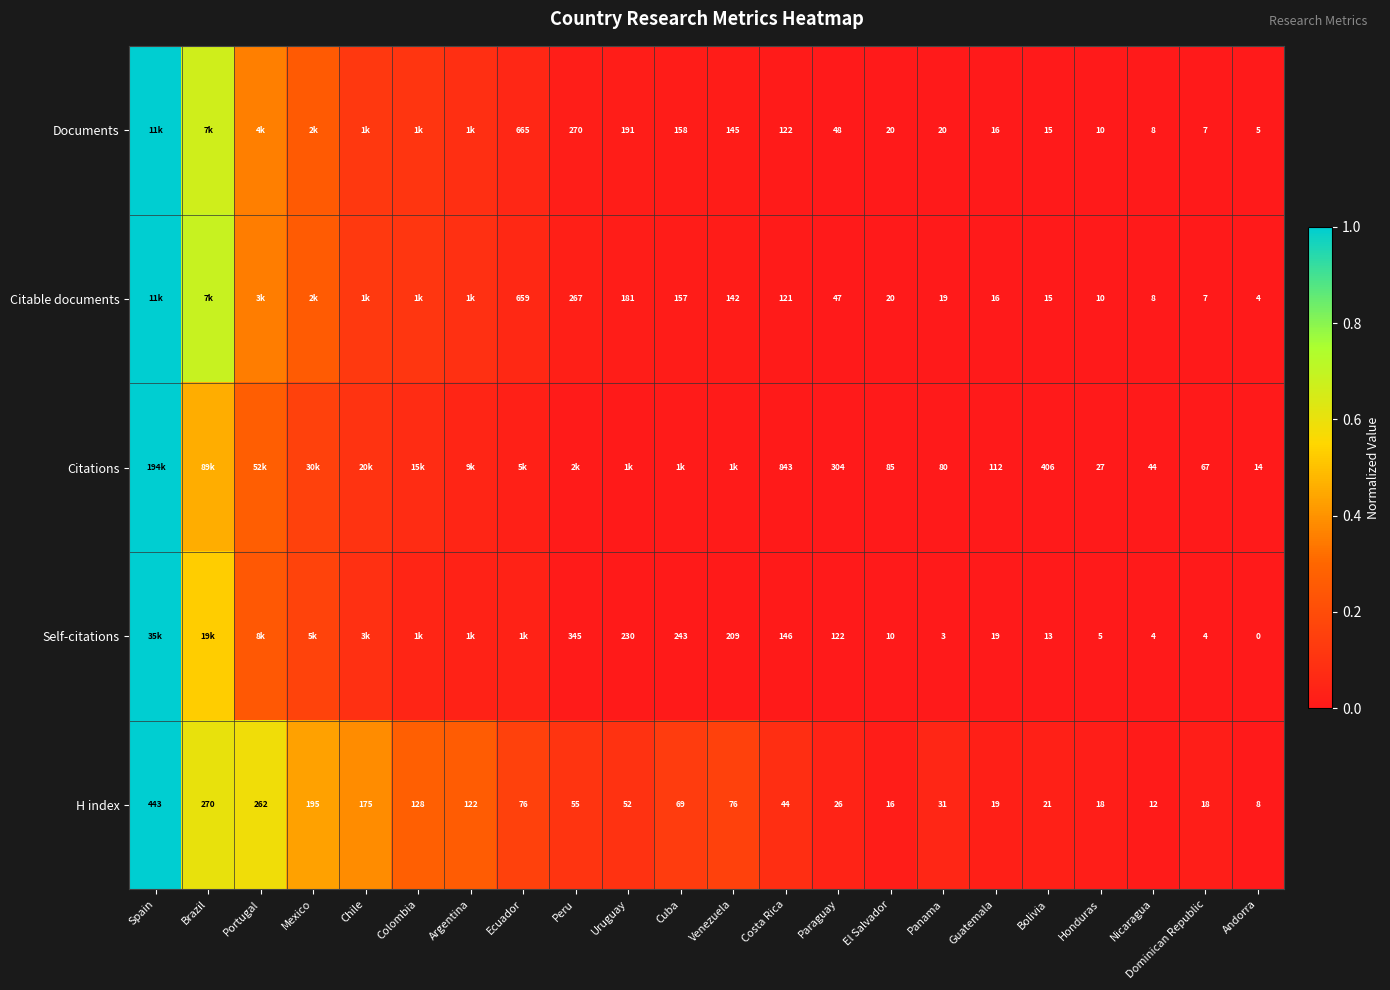

At which category does the chart reach its minimum across all series?

Andorra